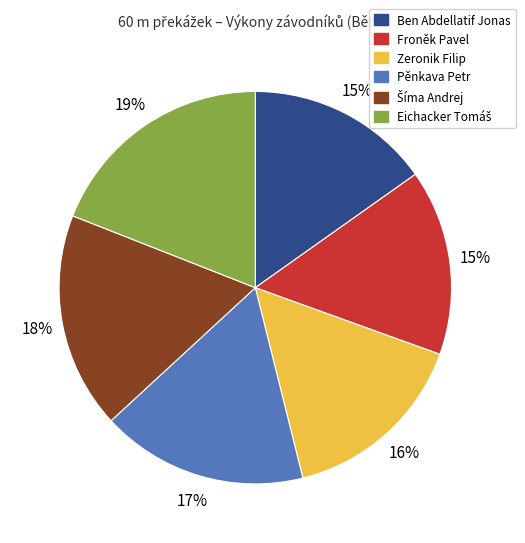

Is there a majority slice in this chart?

No